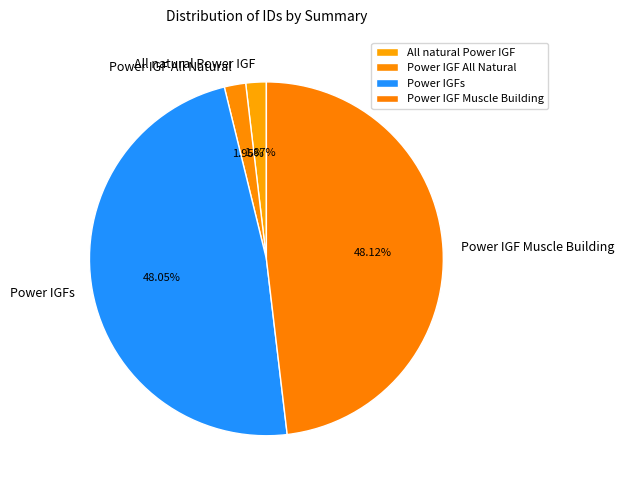

To the nearest percent, what percentage of the pie is Power IGFs?

48%